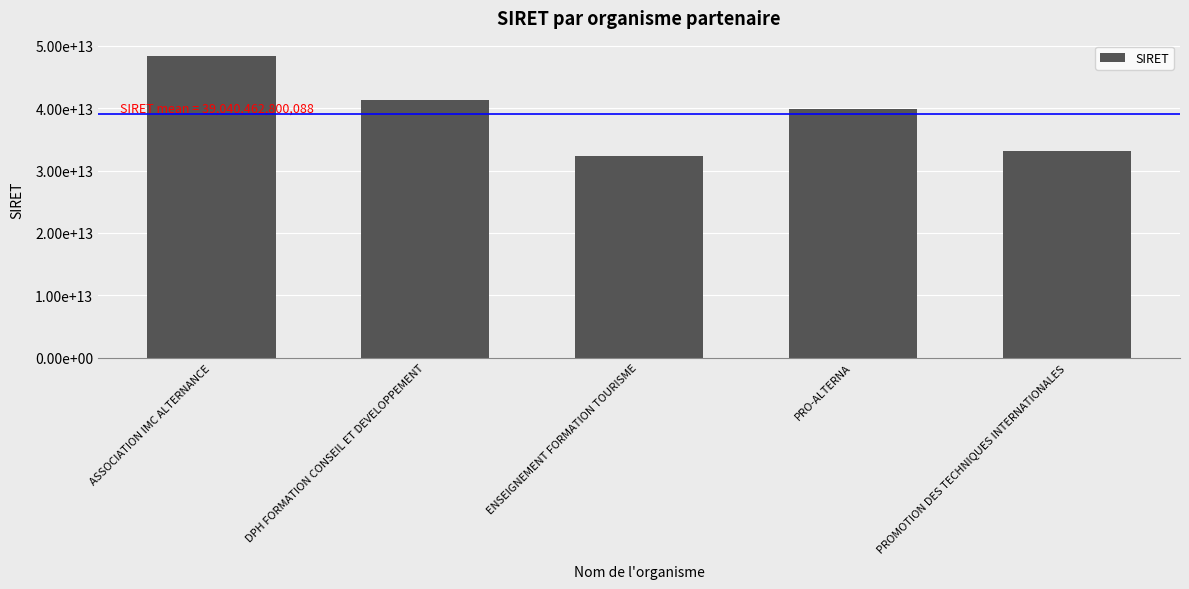

What is the change in value from ENSEIGNEMENT FORMATION TOURISME to PRO-ALTERNA?

+7544644900172